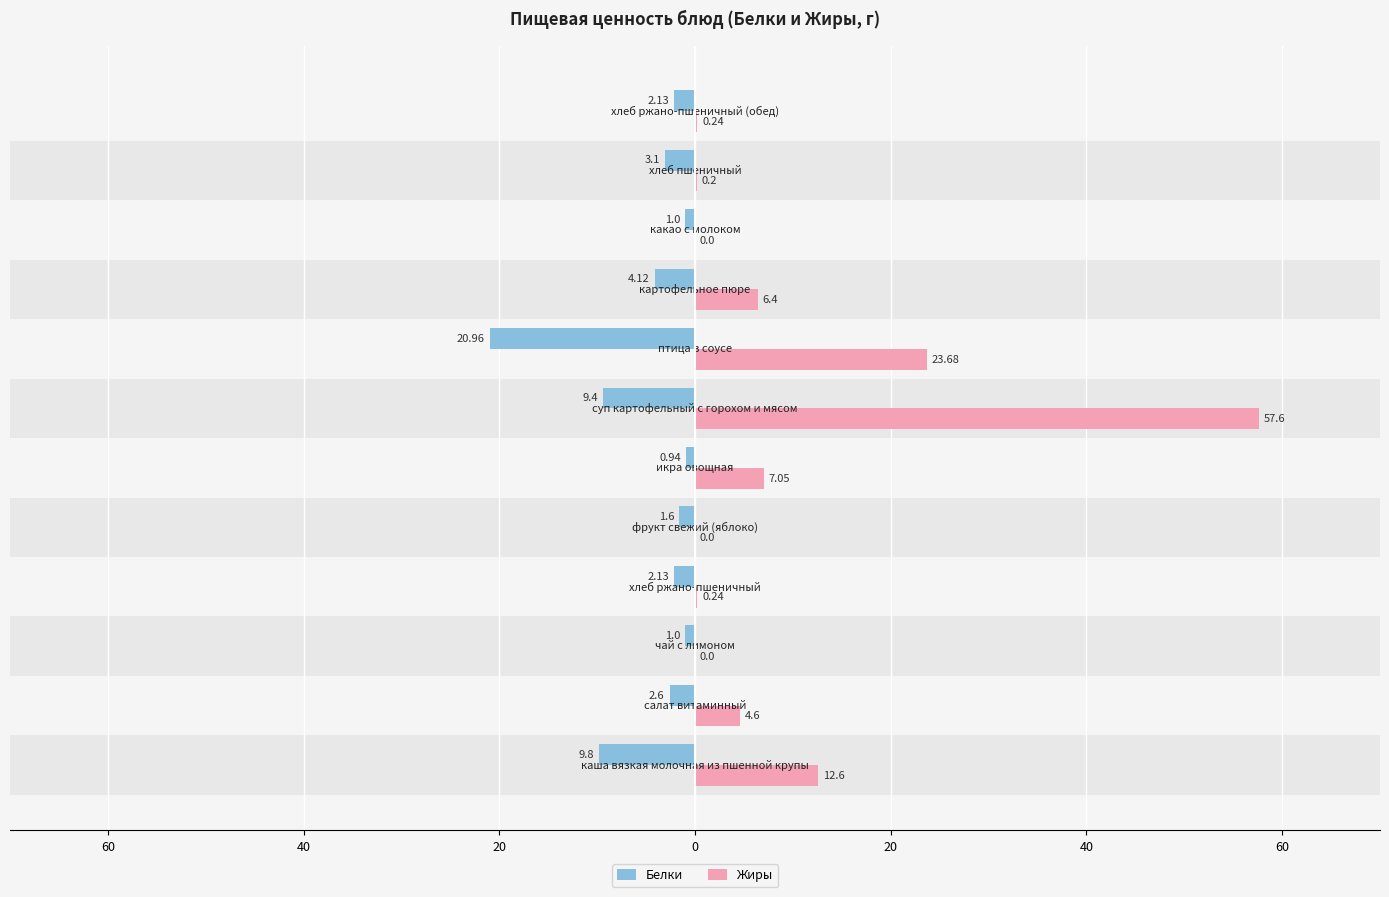

How many values in the Белки series exceed -2?

4